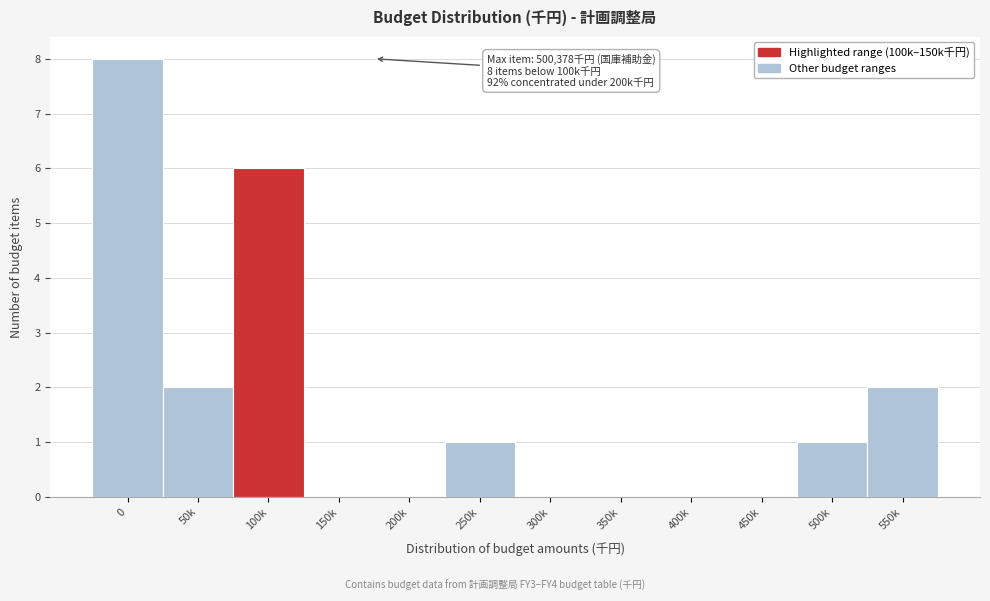

Reading right to left, transcribe all the data shown in this chart.

550k=2	500k=1	450k=0	400k=0	350k=0	300k=0	250k=1	200k=0	150k=0	100k=6	50k=2	0=8